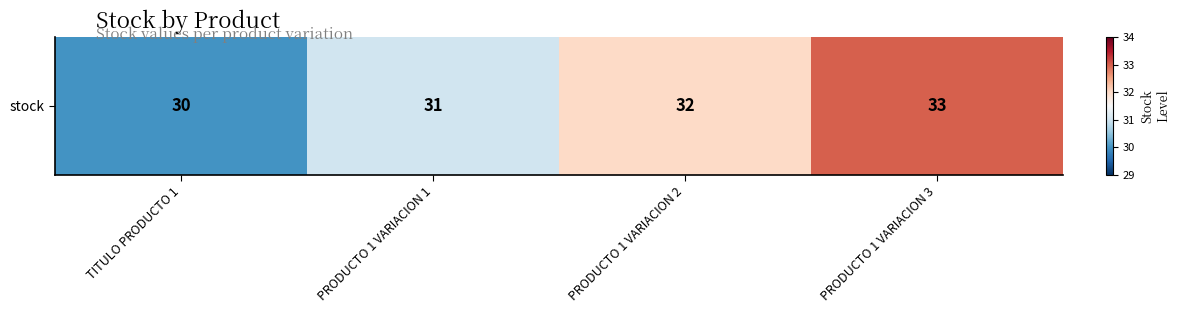

Reading left to right, extract all data points from this chart.

30	31	32	33